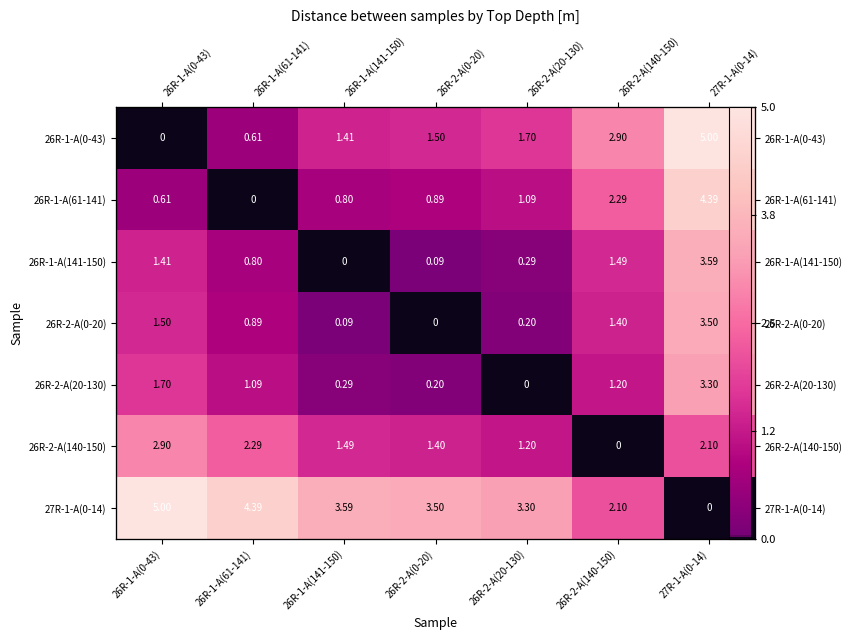

Where is 26R-1-A(0-43) nearest to the value 2?

26R-2-A(20-130)